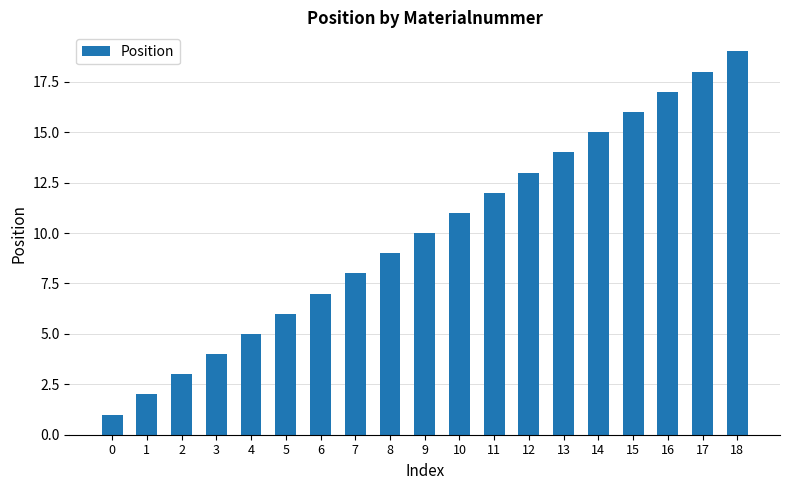

Approximately how many times larger is the value at 9 compared to 5?

1.7